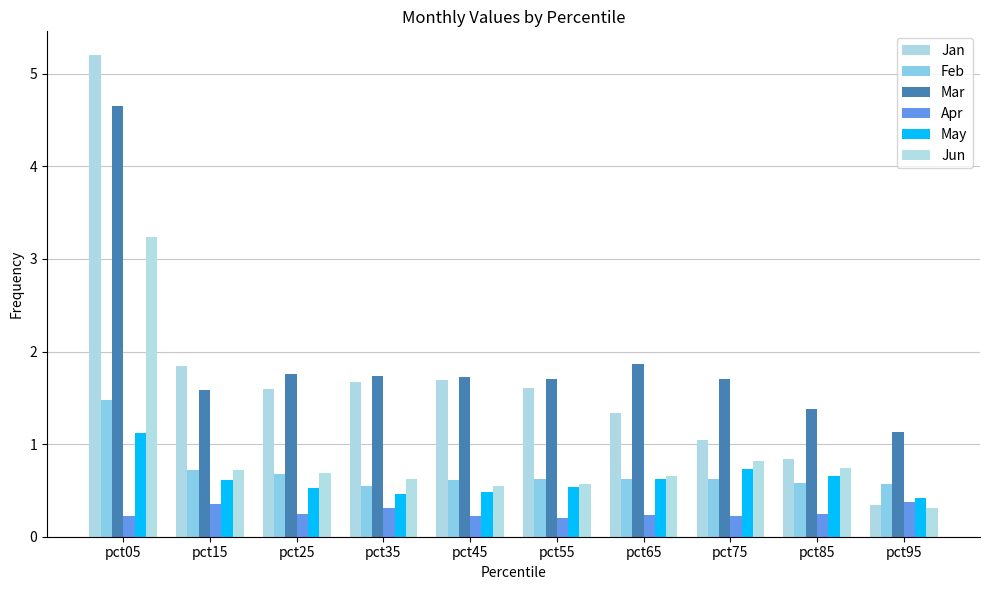

What are all the series names shown in the legend?

Jan, Feb, Mar, Apr, May, Jun